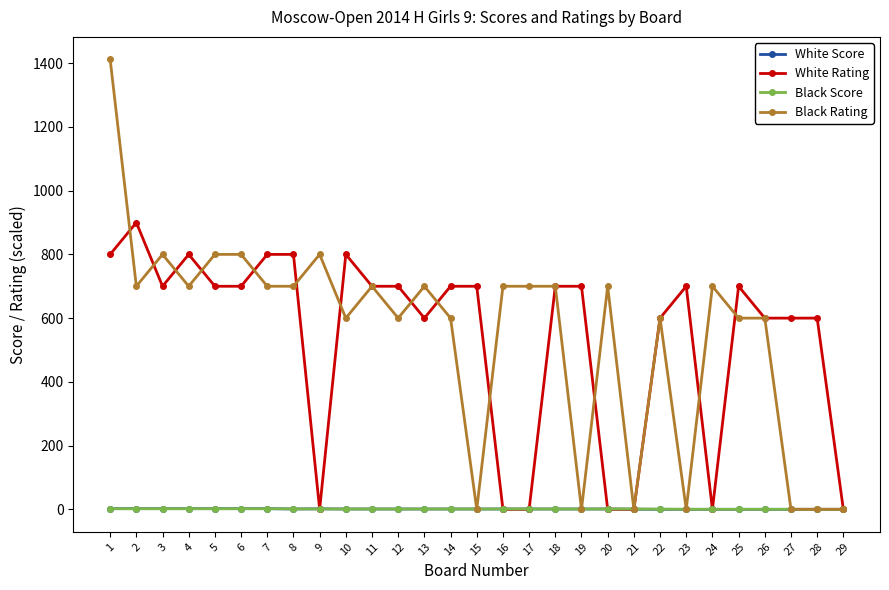

True or false: Black Rating has more than 2 points higher than both neighbors.

True